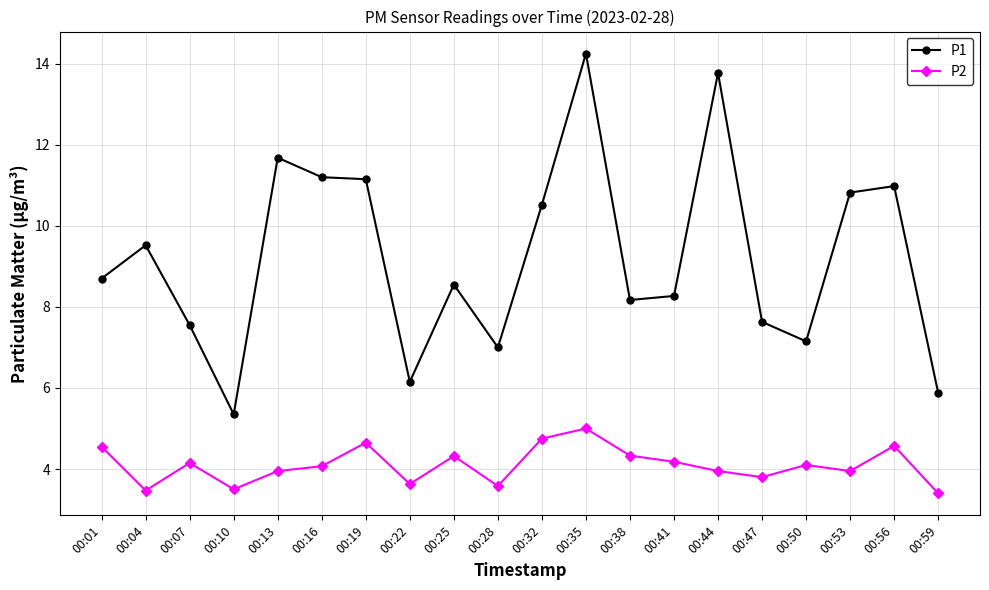

What is the difference between the maximum and second lowest values in the P2 series?

1.5